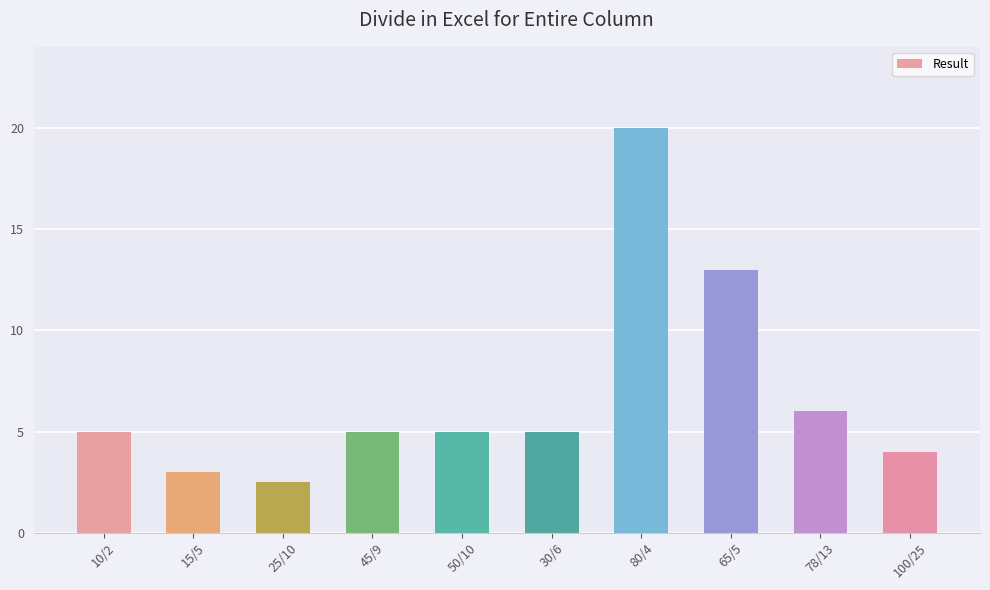

What is the maximum value shown in the chart?

20.0